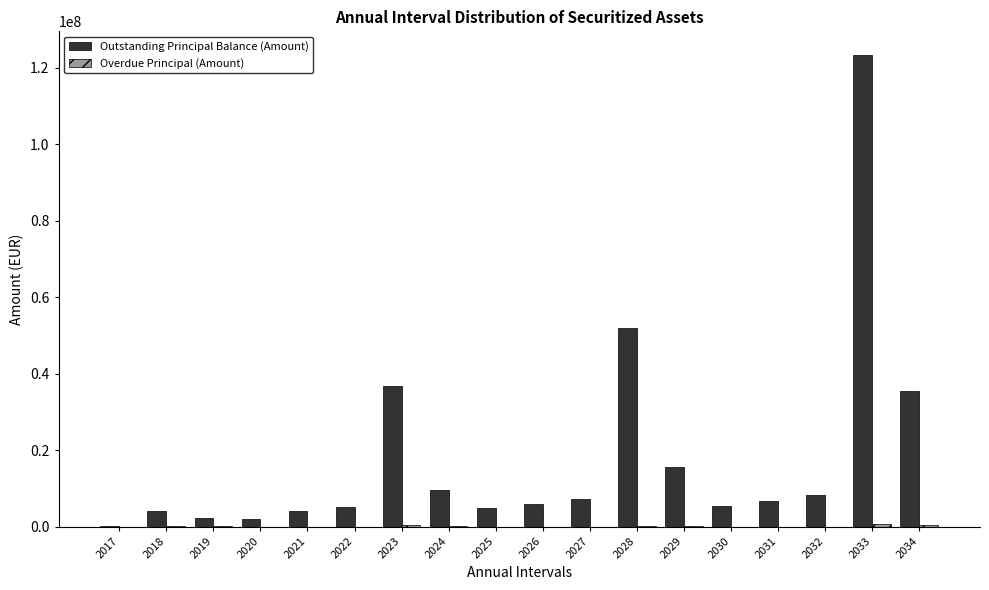

Are the bars horizontal?

No